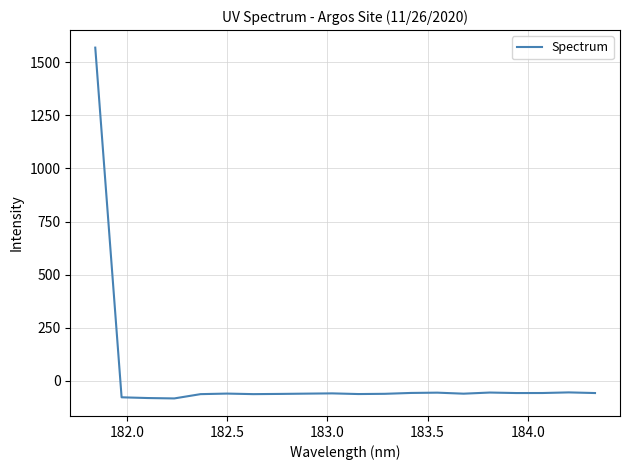

How many positive values are there?

1